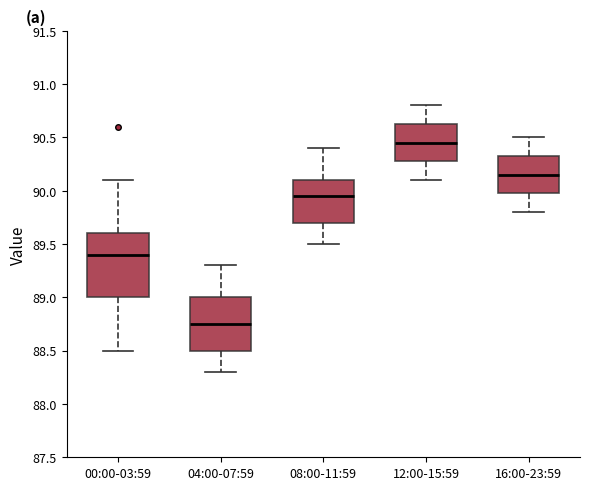

Where does the lower whisker of the box for 04:00-07:59 end on the y-axis? The values are not printed on the chart, so give them approximately, as read against the axis.

88.30